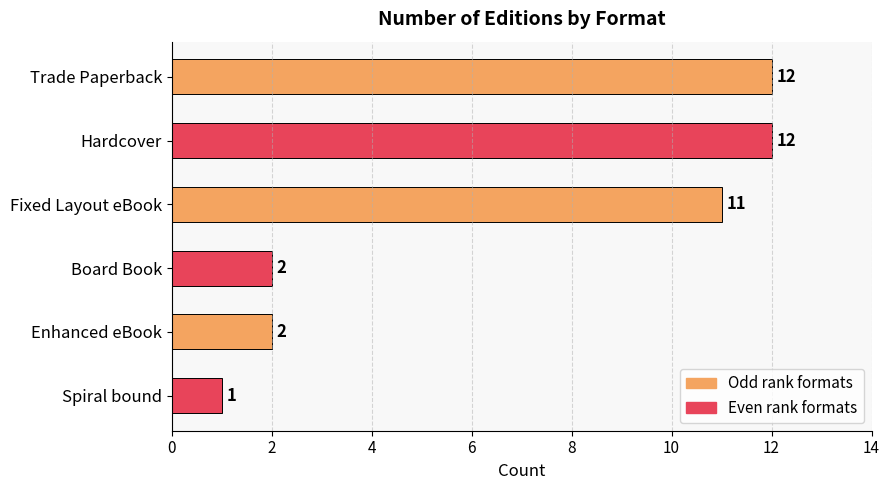

Reading bottom to top, what are all the values shown in this chart?

1	2	2	11	12	12